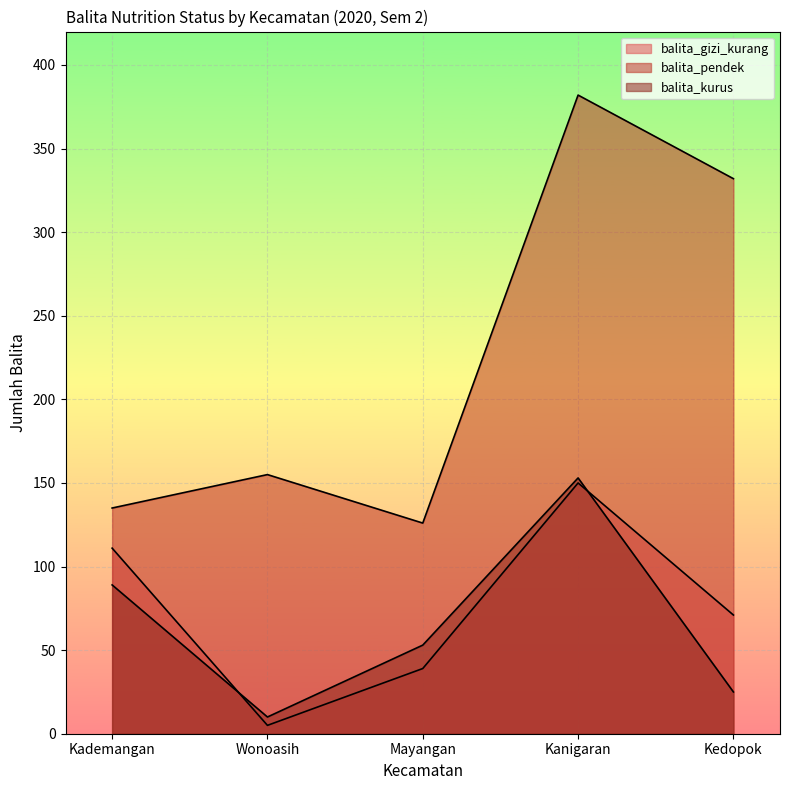

Which label corresponds to the largest value in the chart?

Kanigaran